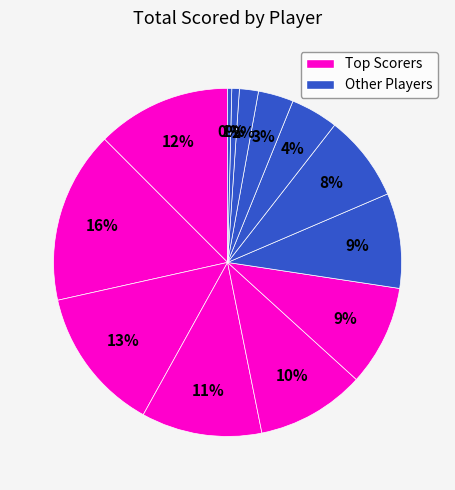

How many slices are in this pie chart?

13